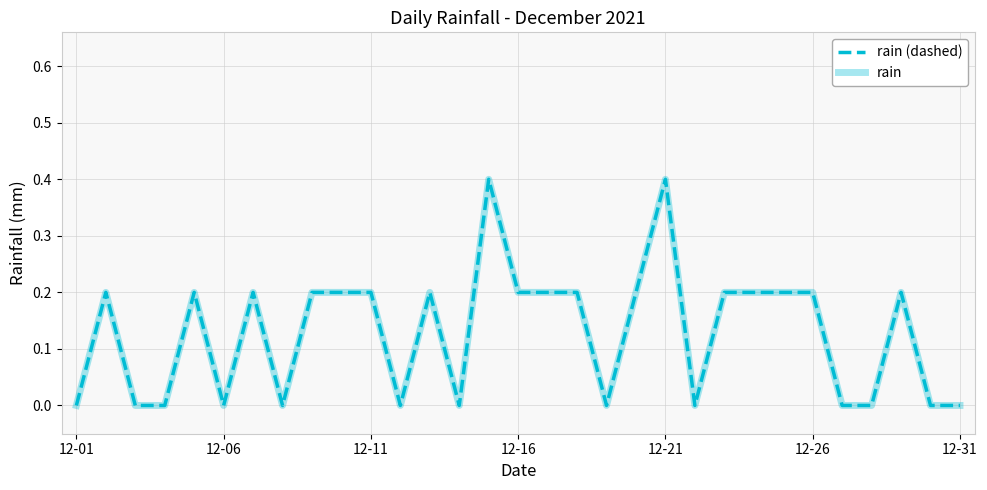

Does the chart display data point markers on the line(s)?

No